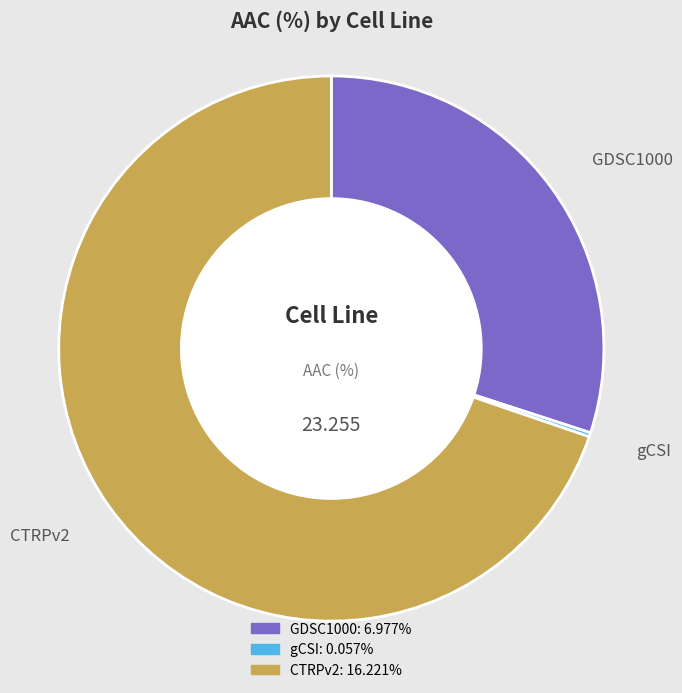

Does CTRPv2 represent more than half of the total?

Yes